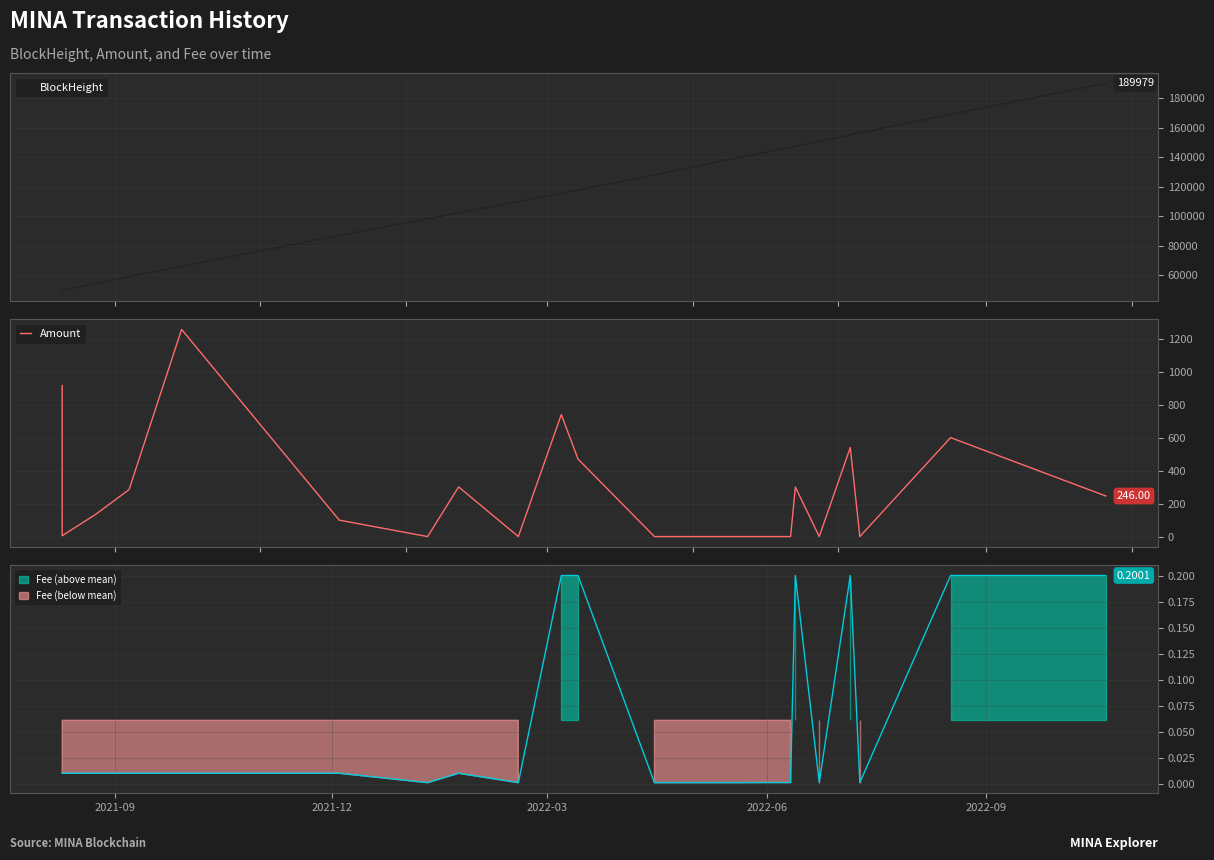

What is the greatest value displayed?

189979.0